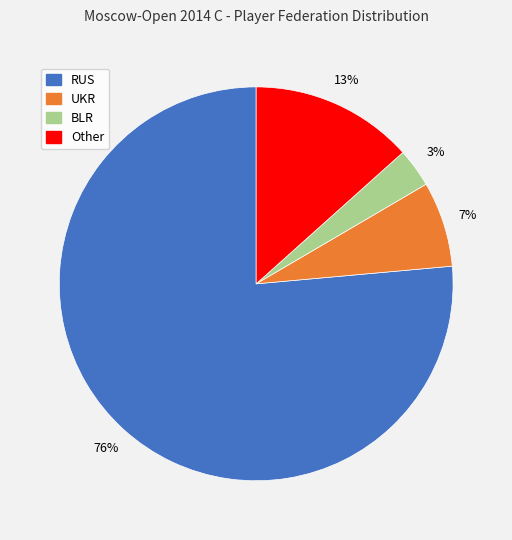

To the nearest percent, what portion does UKR represent?

7%